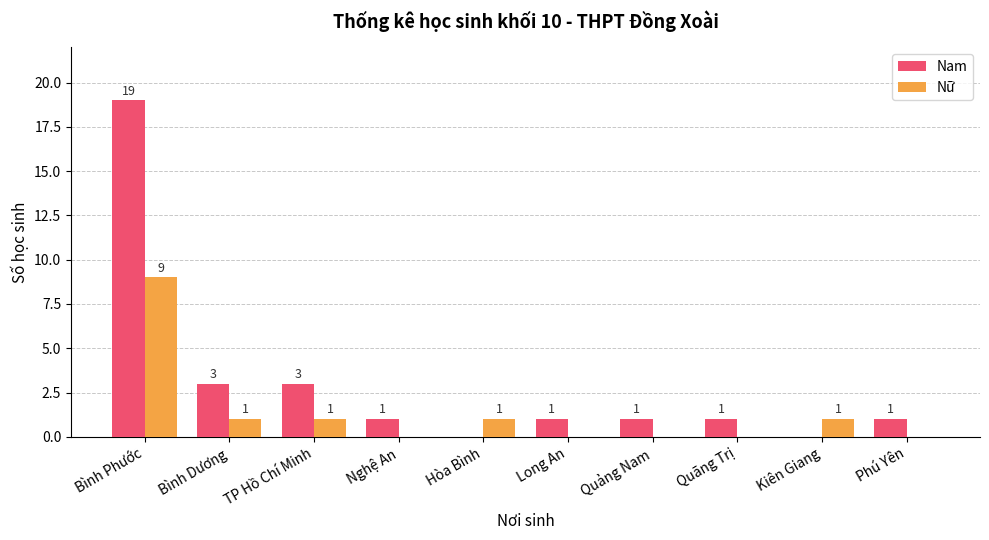

What is the highest value of the Nữ series?

9